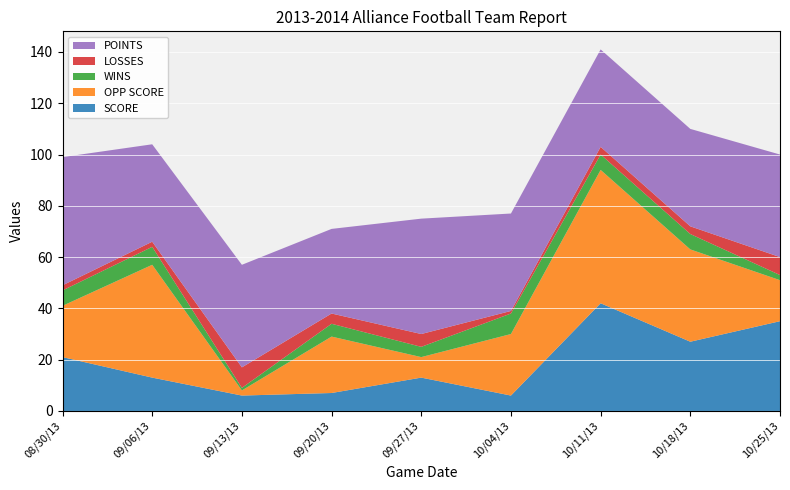

Reading left to right, list all the values displayed in this chart.

SCORE: 08/30/13=21	09/06/13=13	09/13/13=6	09/20/13=7	09/27/13=13	10/04/13=6	10/11/13=42	10/18/13=27	10/25/13=35
OPP SCORE: 08/30/13=20	09/06/13=44	09/13/13=2	09/20/13=22	09/27/13=8	10/04/13=24	10/11/13=52	10/18/13=36	10/25/13=16
WINS: 08/30/13=6	09/06/13=7	09/13/13=1	09/20/13=5	09/27/13=4	10/04/13=8	10/11/13=6	10/18/13=6	10/25/13=2
LOSSES: 08/30/13=2	09/06/13=2	09/13/13=8	09/20/13=4	09/27/13=5	10/04/13=1	10/11/13=3	10/18/13=3	10/25/13=7
POINTS: 08/30/13=50	09/06/13=38	09/13/13=40	09/20/13=33	09/27/13=45	10/04/13=38	10/11/13=38	10/18/13=38	10/25/13=40